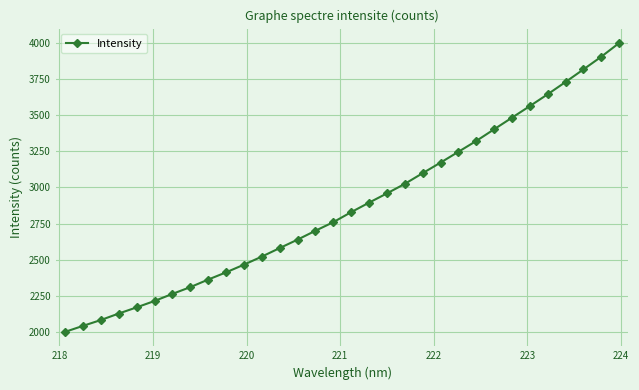

What is the difference between the maximum and minimum values?

1997.4